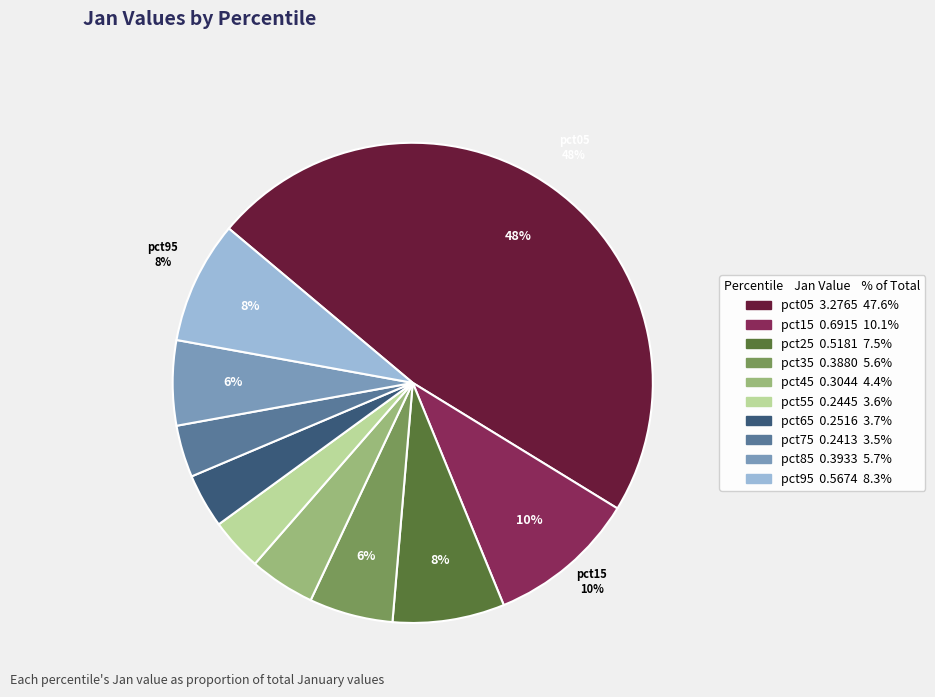

Combined, do pct75 and pct05 account for over 50%?

Yes